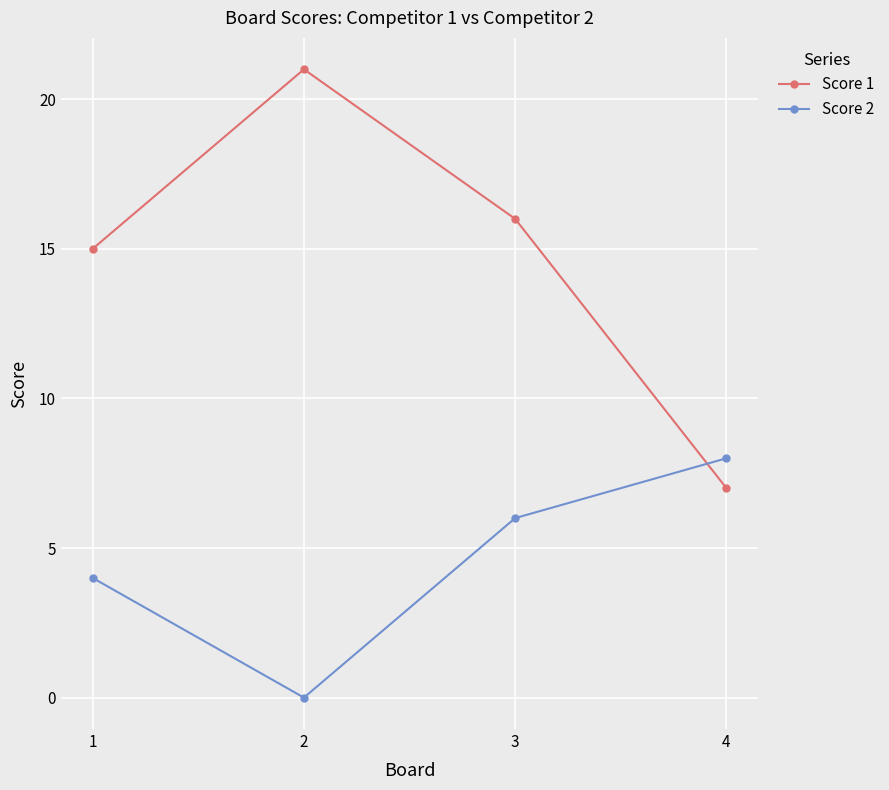

Which series has the largest total across all categories?

Score 1